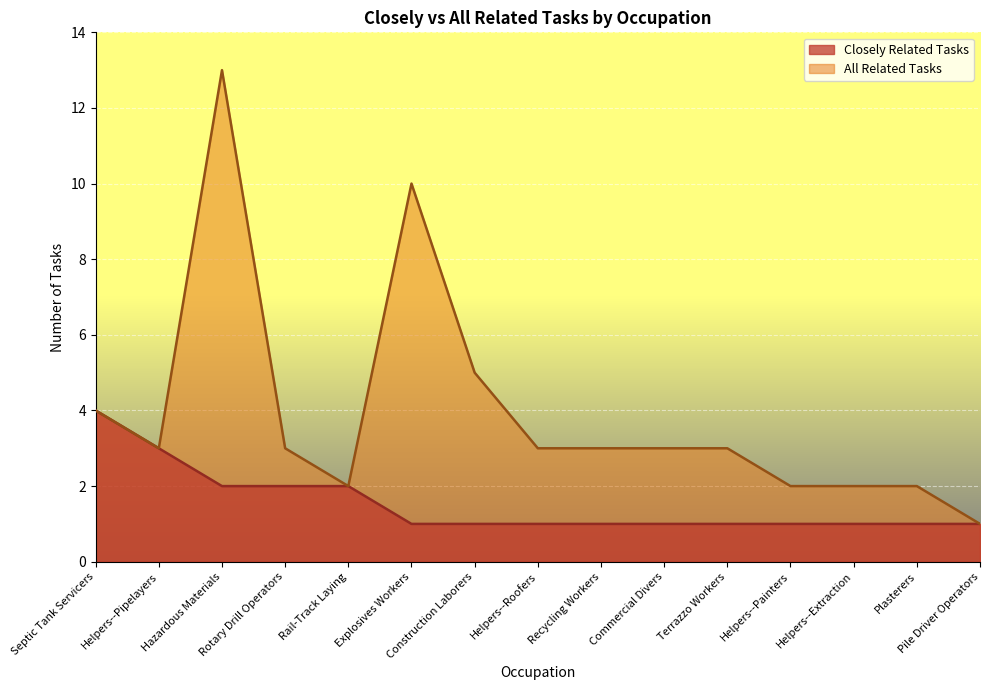

What is the average value of the All Related Tasks series?

4